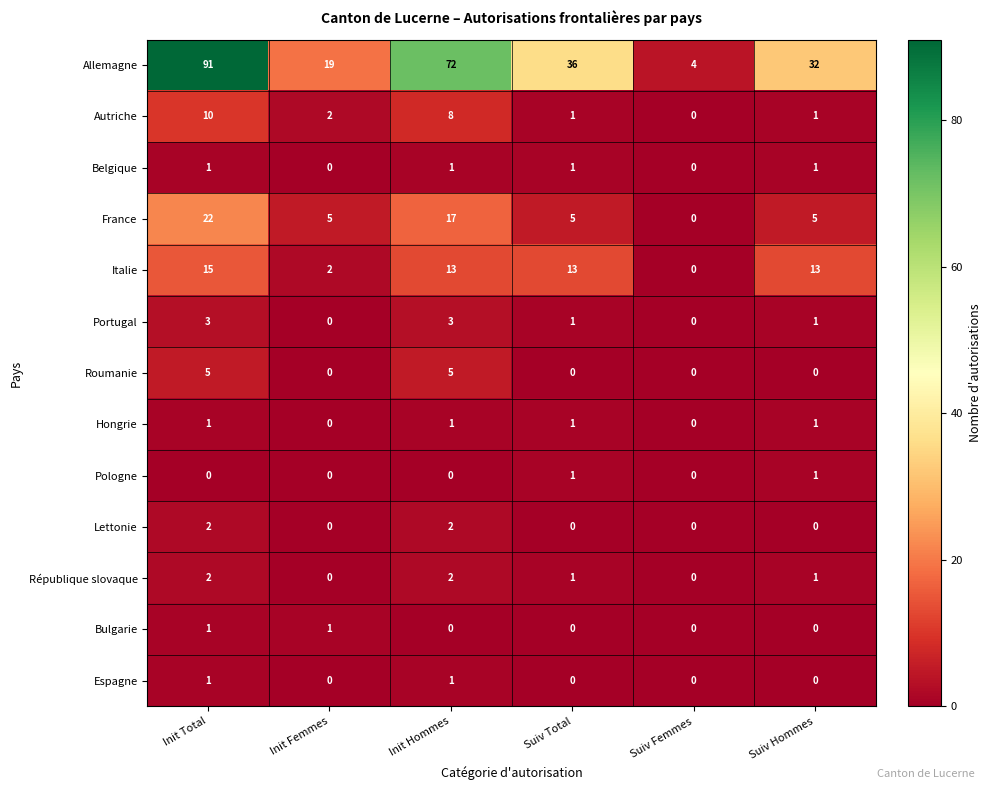

What is the highest value of the Portugal series?

3